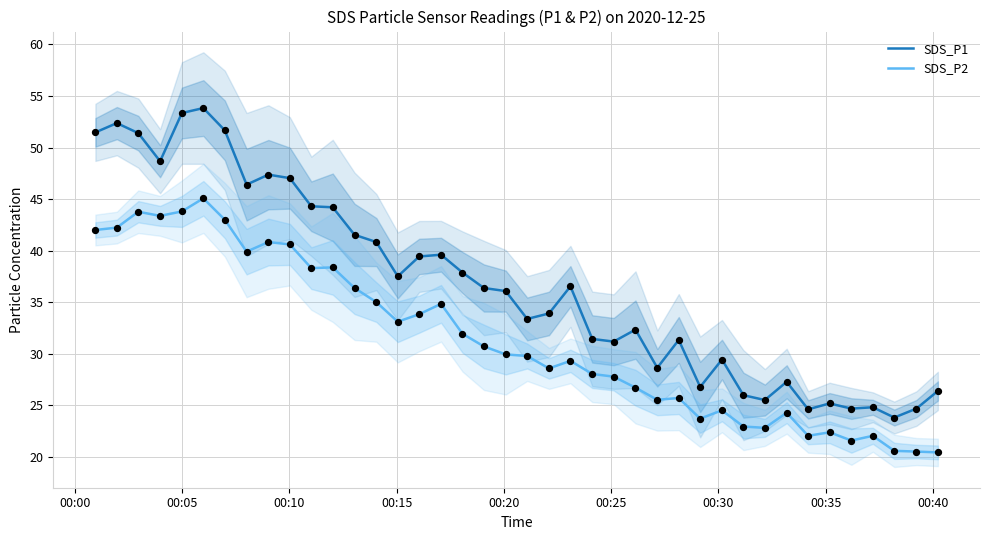

True or false: SDS_P1 and SDS_P2 intersect in this chart.

False